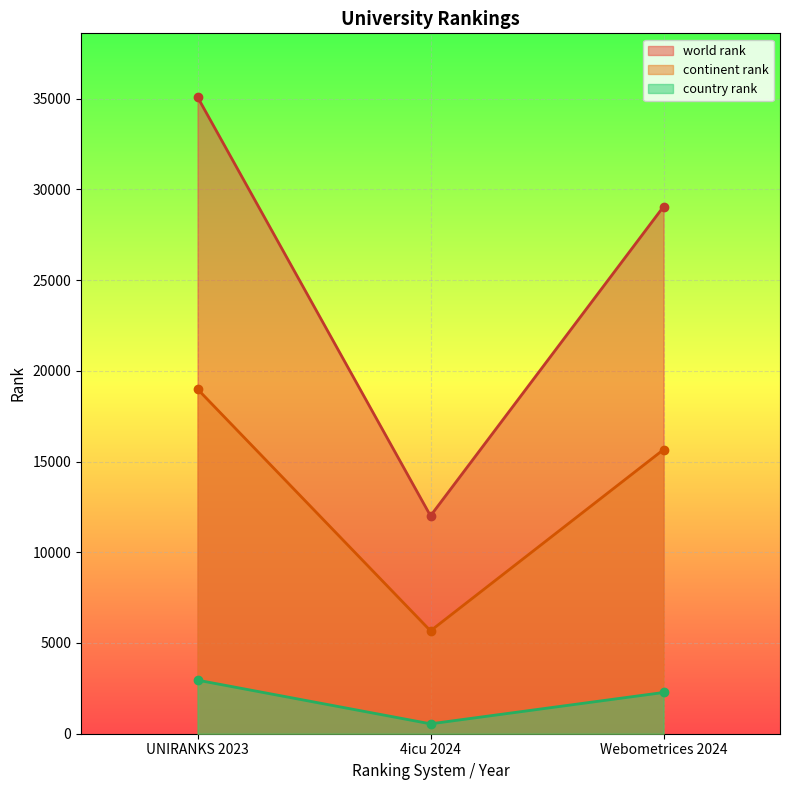

How many lines are shown in the chart?

3